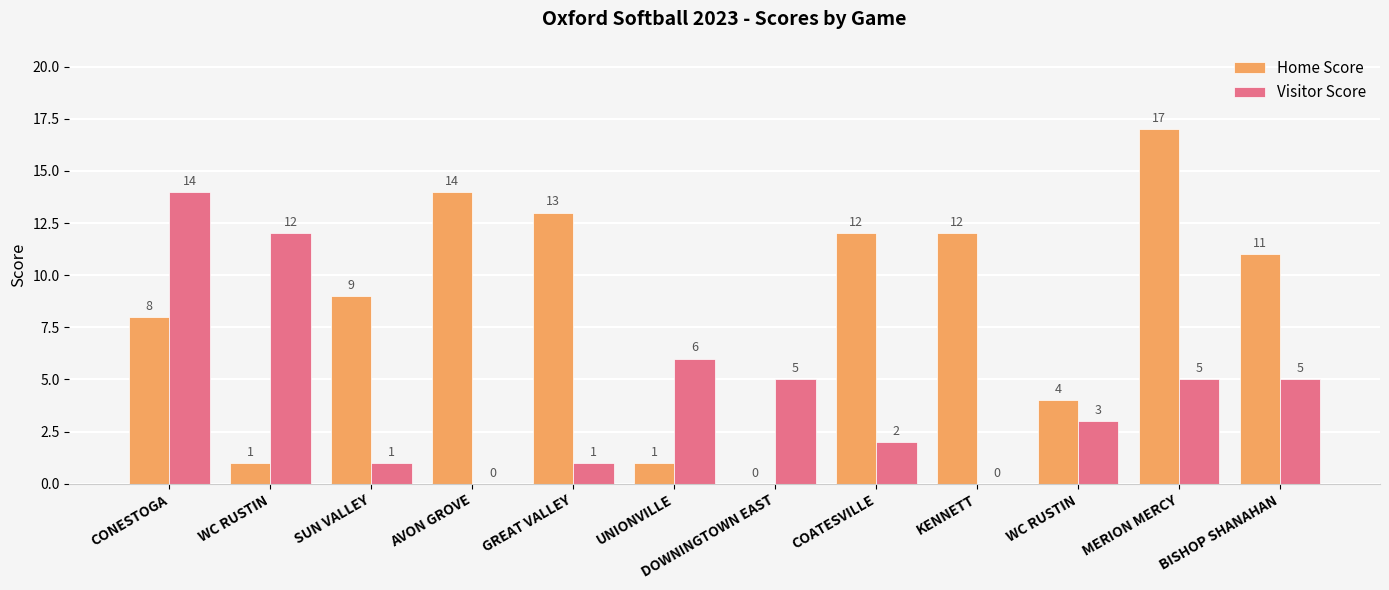

At AVON GROVE, list the series in order from largest to smallest.

Home Score, Visitor Score